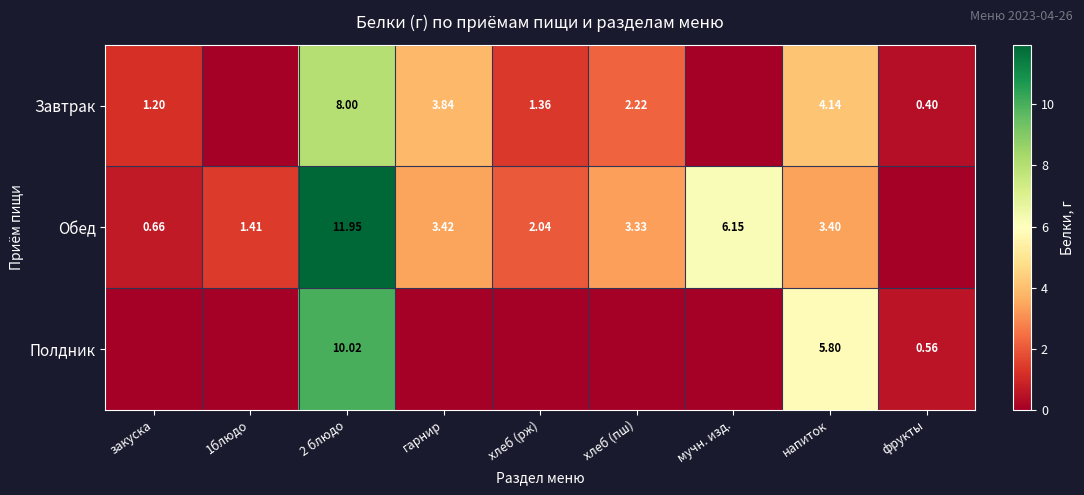

Rank the series by their average value, from highest to lowest.

Обед, Завтрак, Полдник